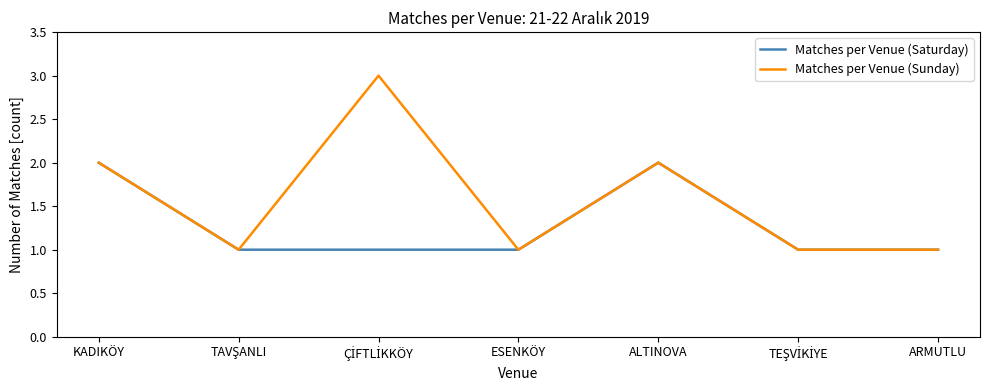

Rank the series by their average value, from lowest to highest.

Matches per Venue (Saturday), Matches per Venue (Sunday)